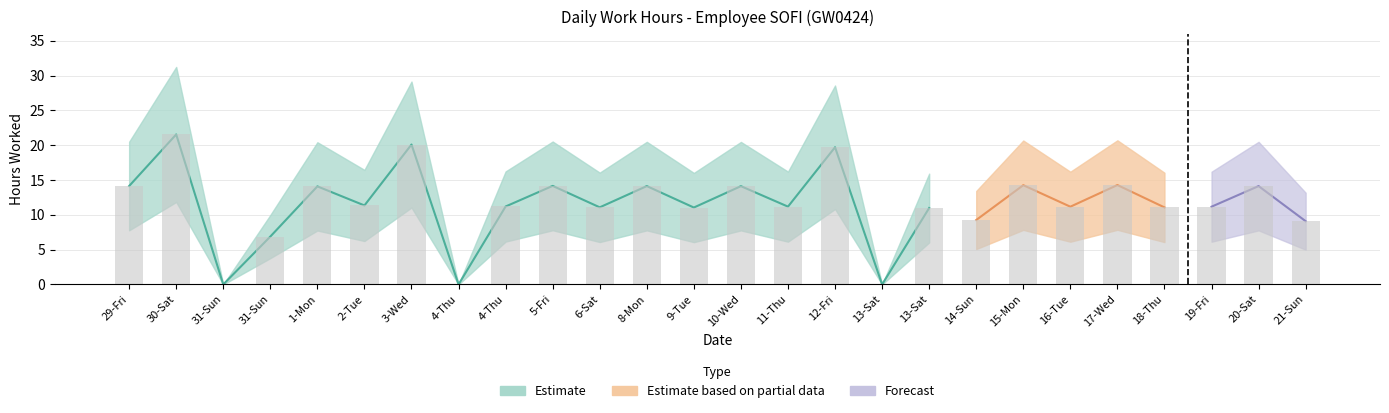

Does the chart contain stacked bars?

No